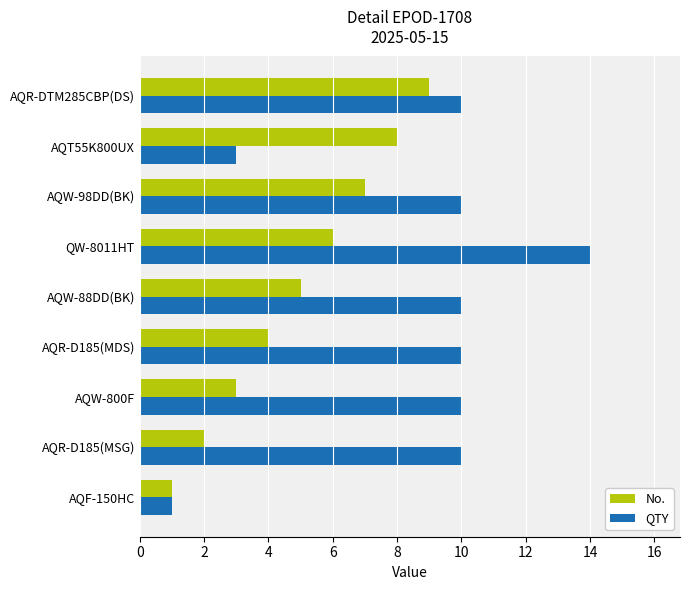

What is the minimum value shown in the chart?

1